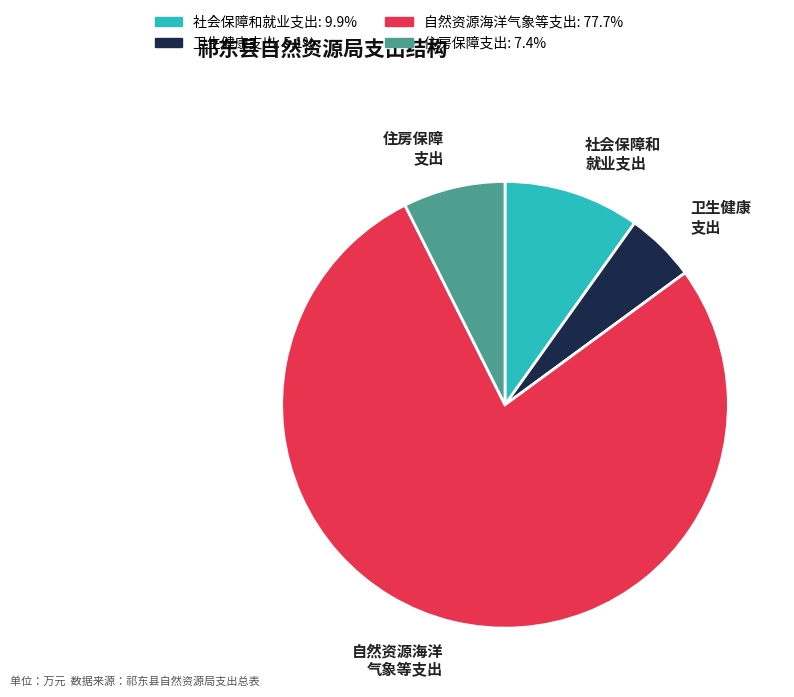

Do 住房保障支出 and 自然资源海洋气象等支出 together represent more than half of the pie?

Yes